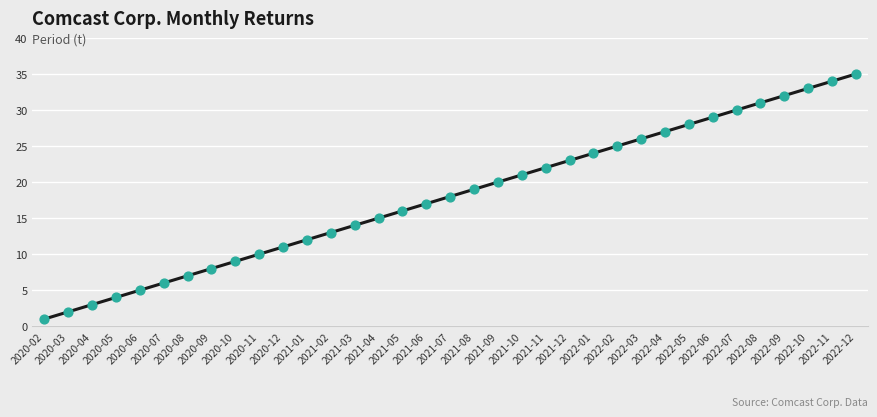

What is the change in value from 2021-09 to 2022-12?

+15